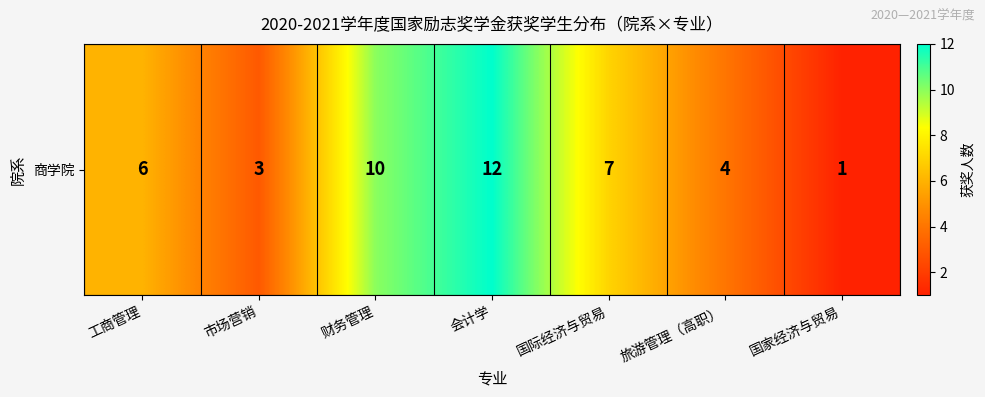

What is the difference between the values at 财务管理 and 工商管理?

4